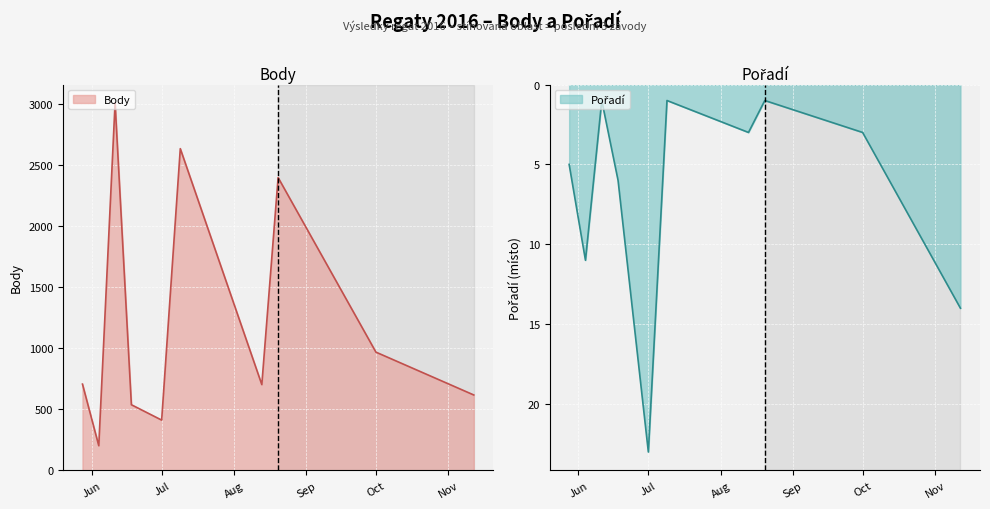

What is the difference between the maximum and second lowest values in the Body series?

2600